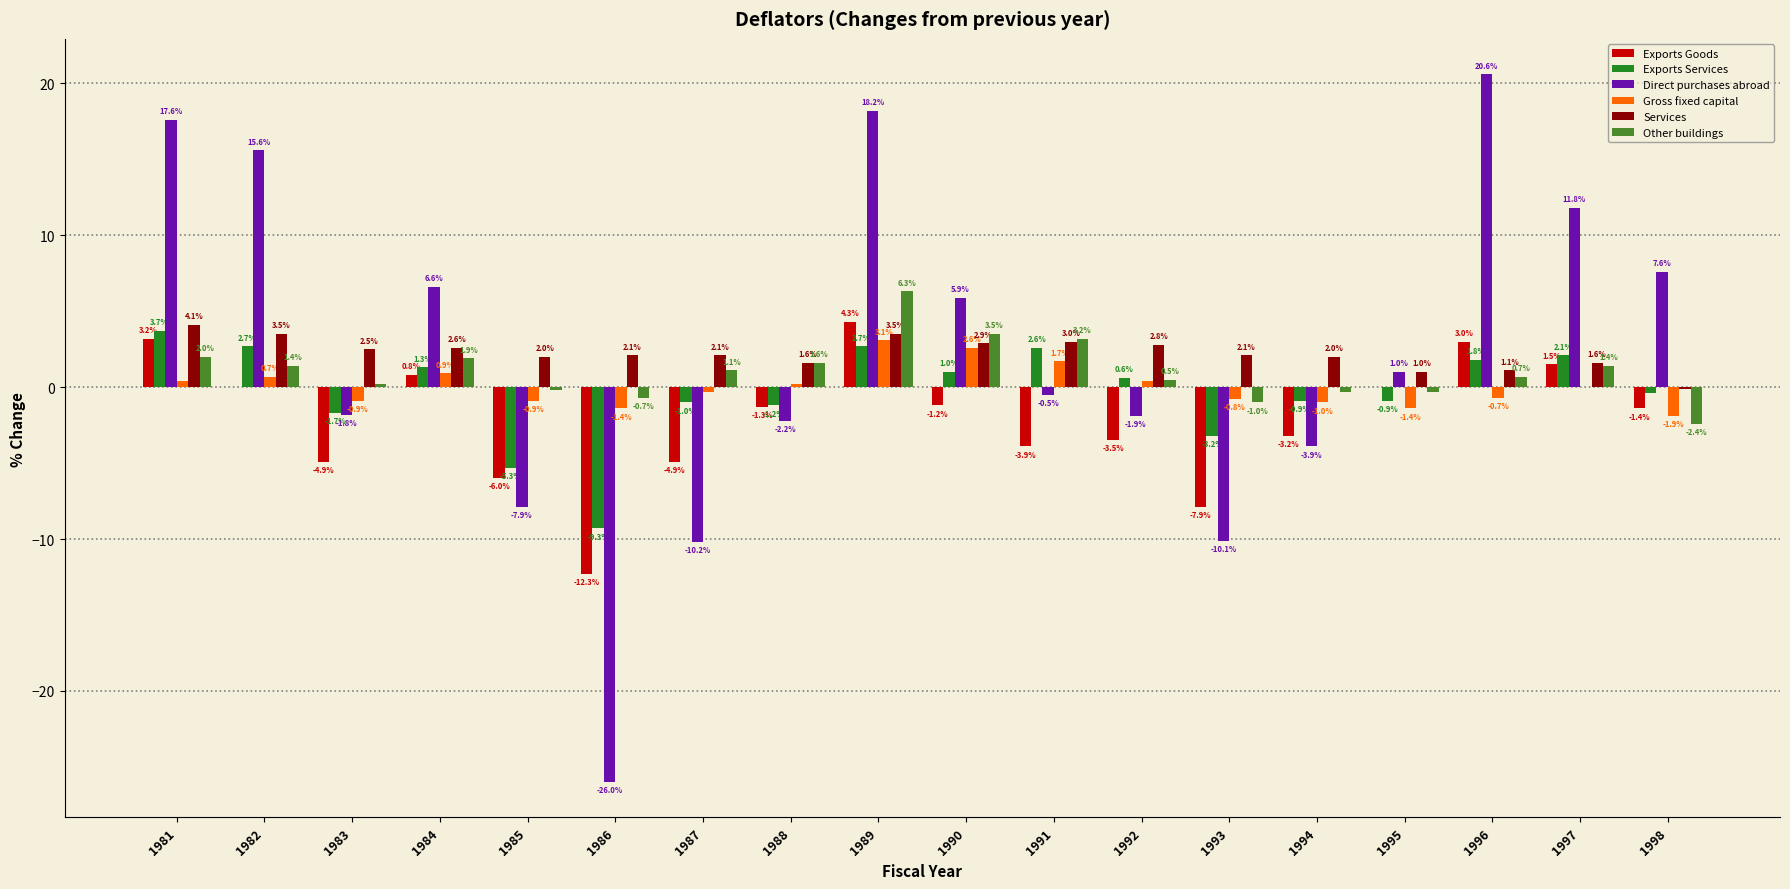

True or false: Direct purchases abroad has a value of -4.0 at 1988.

False